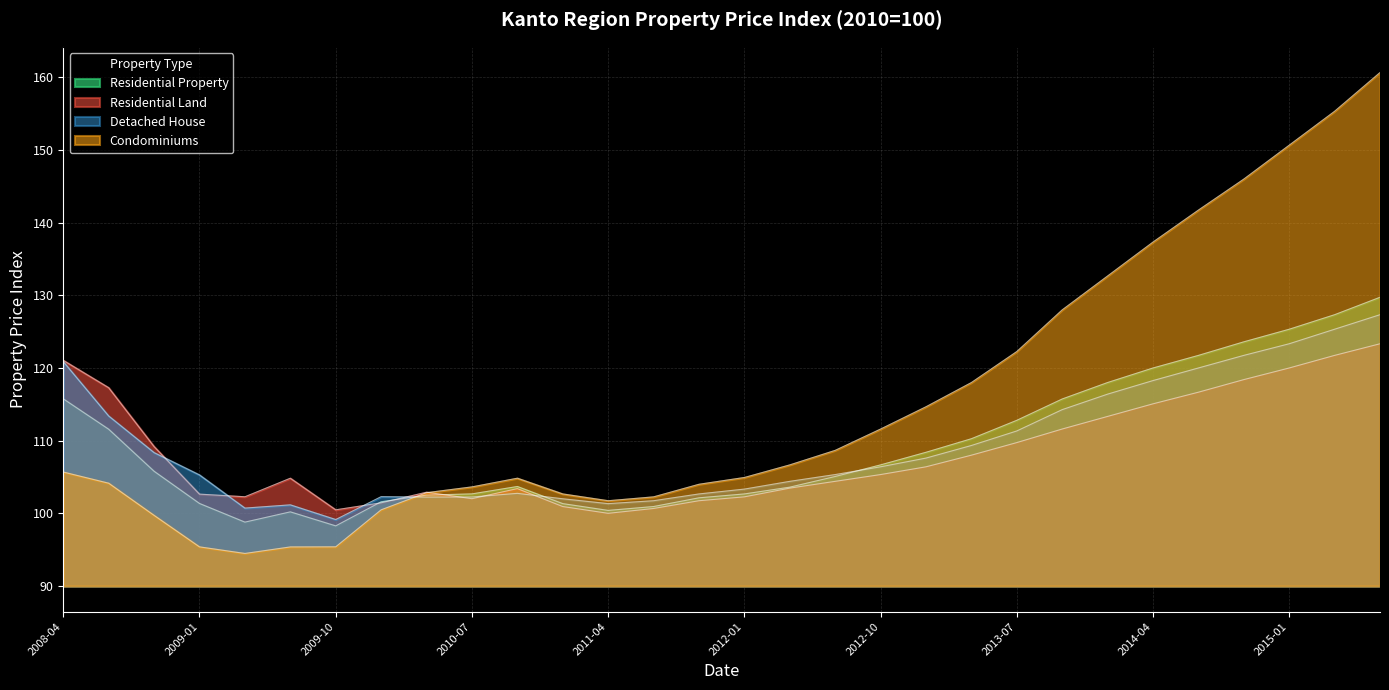

At how many categories does at least one series exceed 129?

7